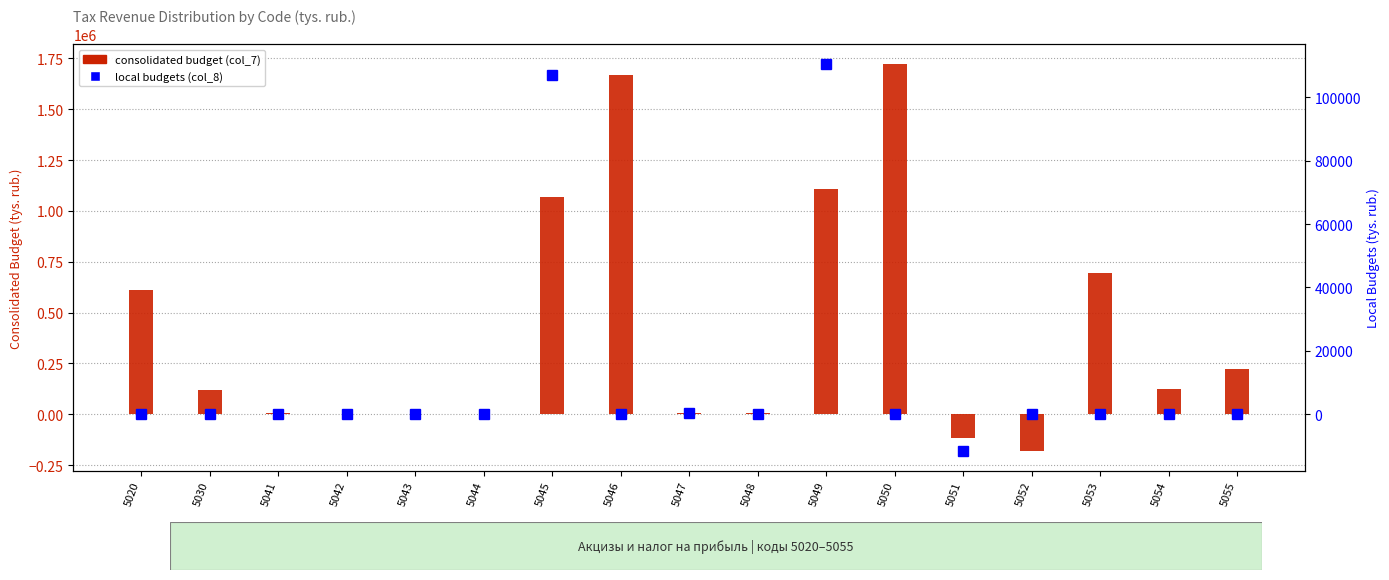

What is the spread (max minus min) of values at 5043?

184